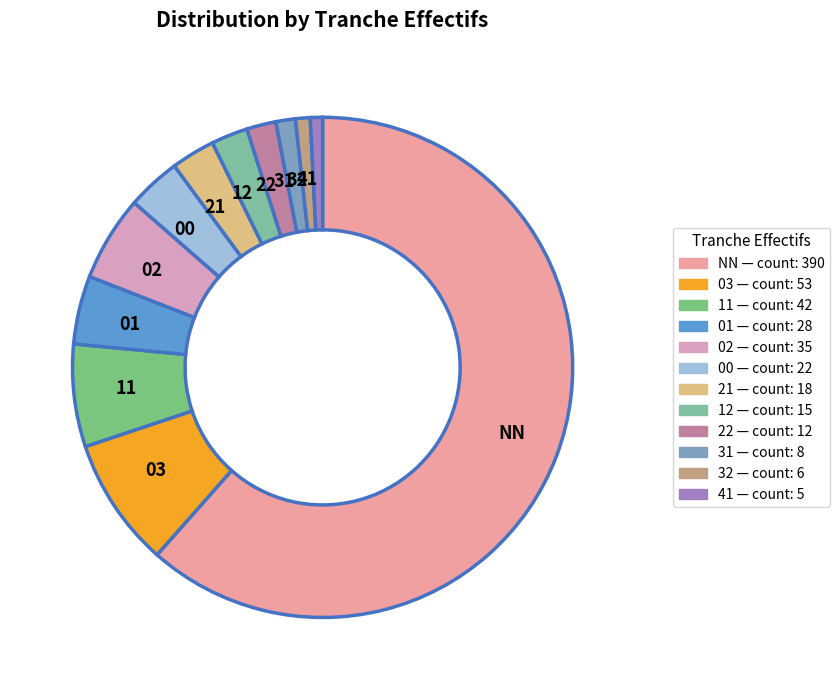

Is there any slice that represents more than half of the pie?

Yes